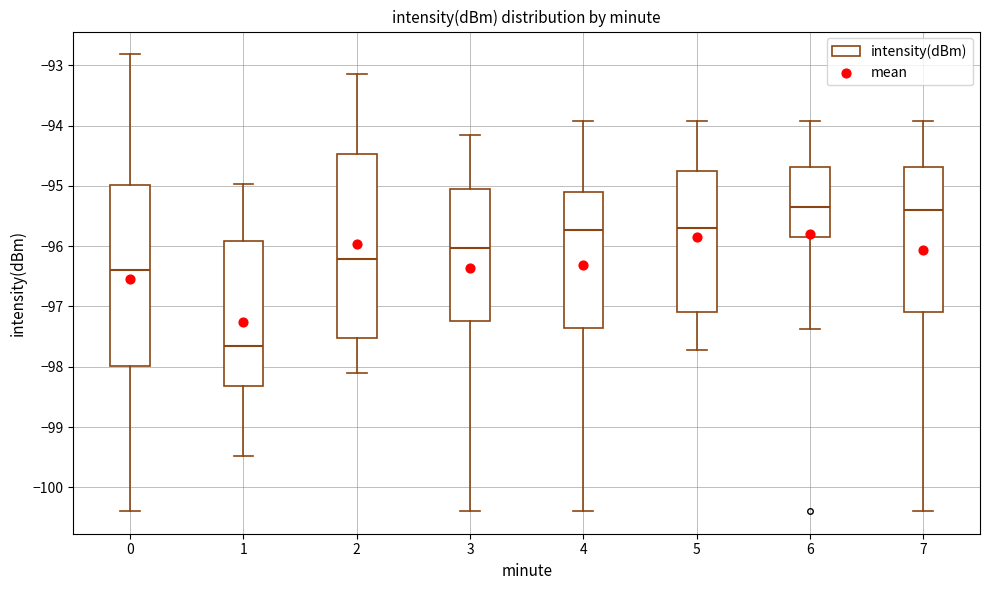

Which box has the lowest median line?

1